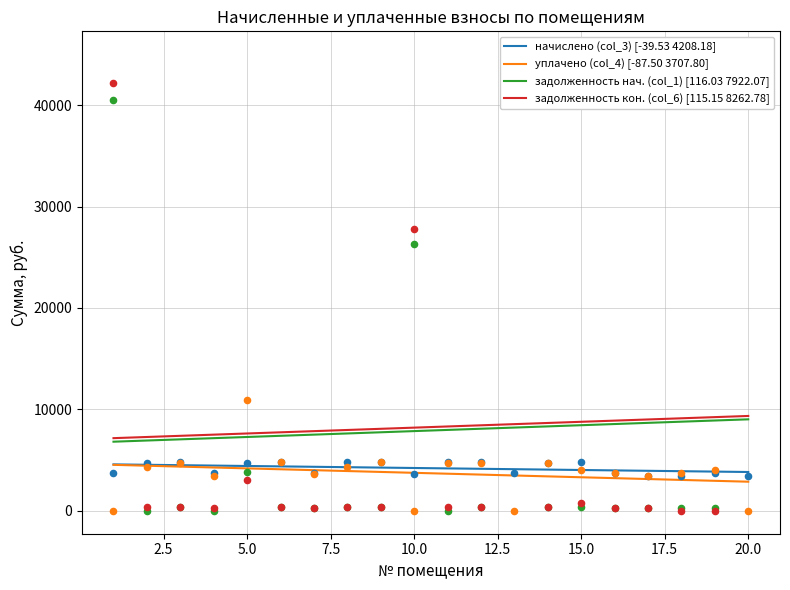

True or false: уплачено (col_4) [-87.50 3707.80] and задолженность нач. (col_1) [116.03 7922.07] cross at least once.

False